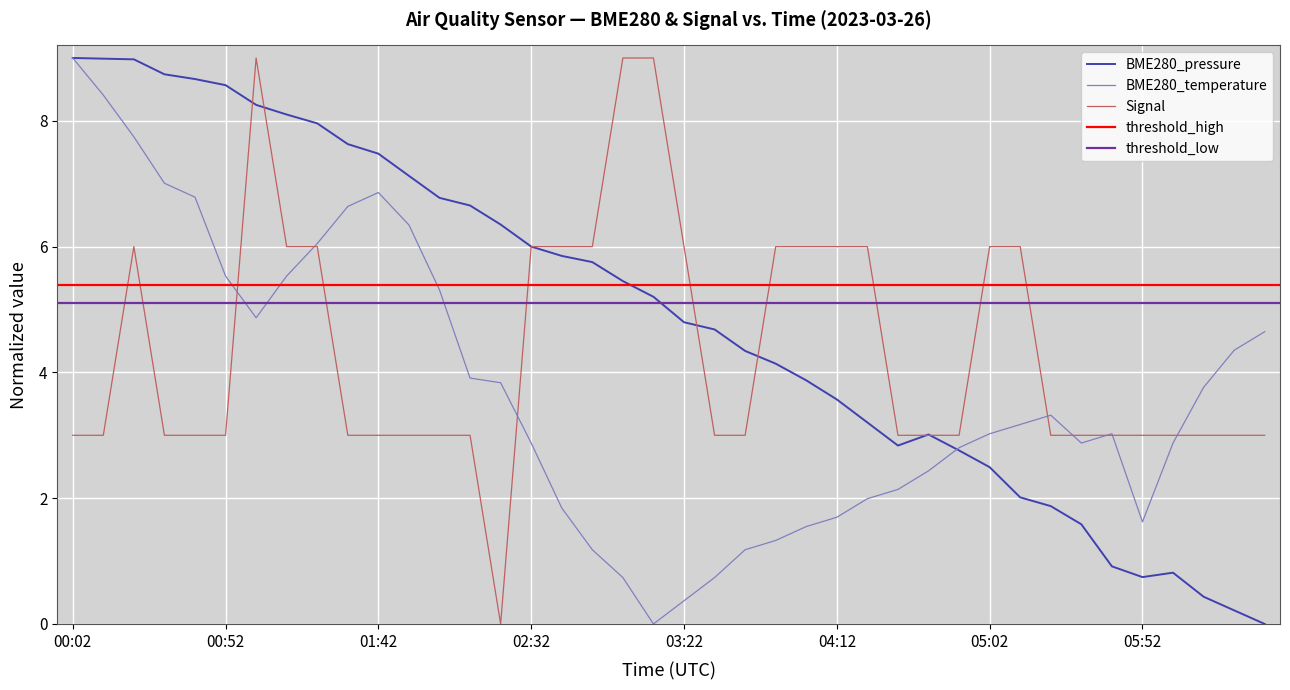

How many data points in Signal are above 3?

16